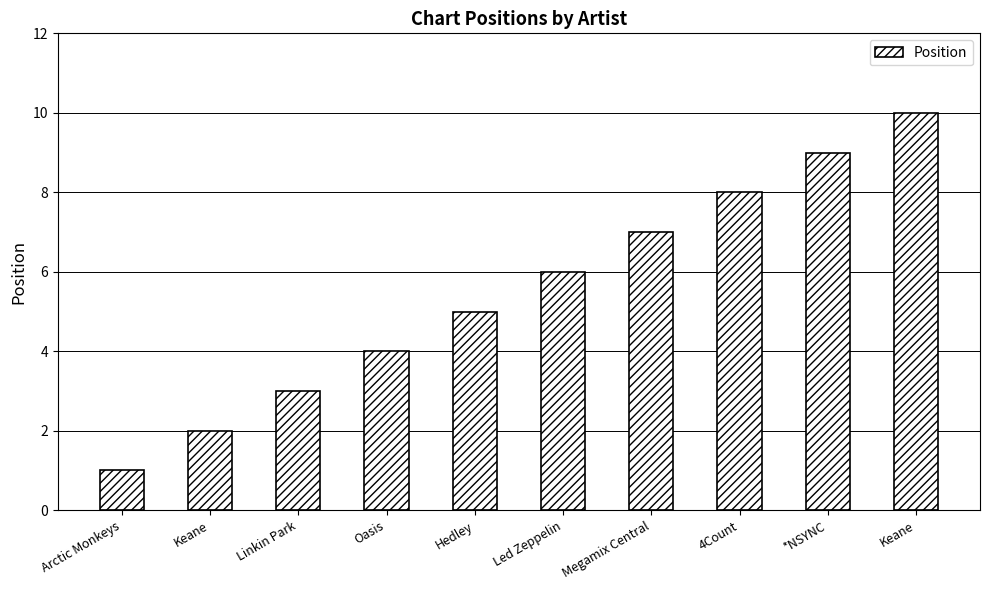

Are the bars horizontal?

No